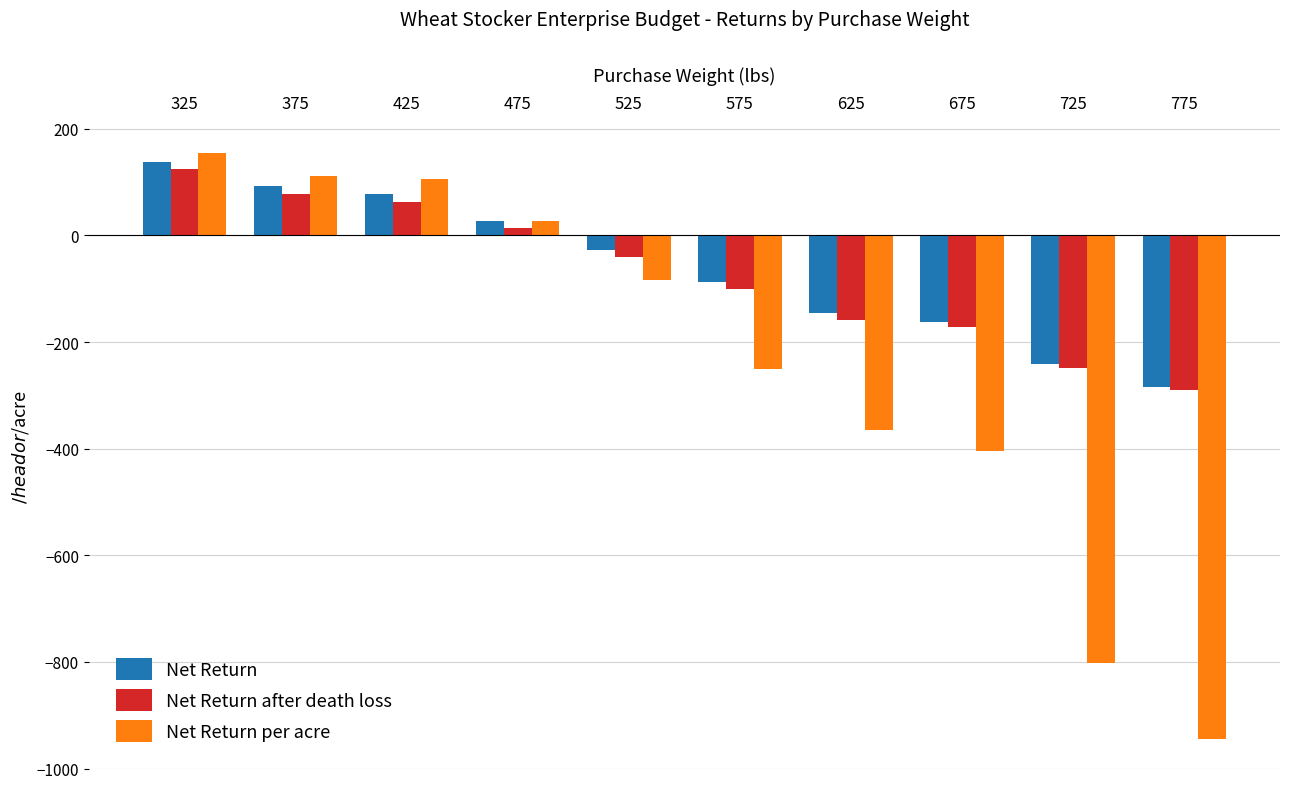

What are all the series names shown in the legend?

Net Return, Net Return after death loss, Net Return per acre